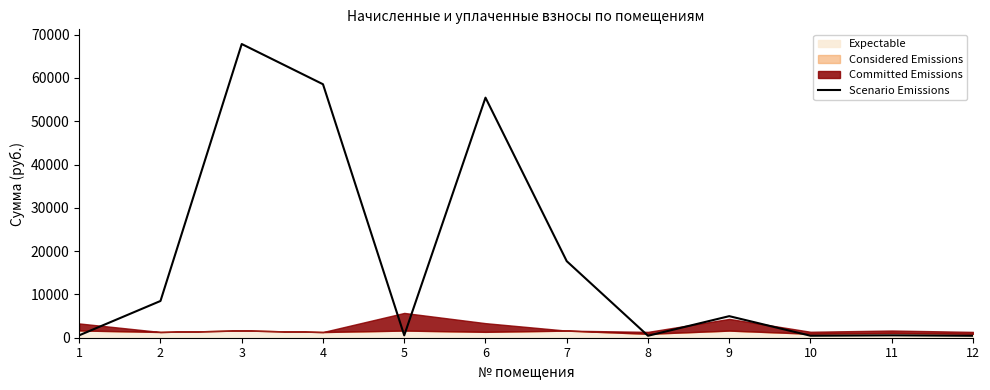

Which has a higher value, 12 or 4?

4